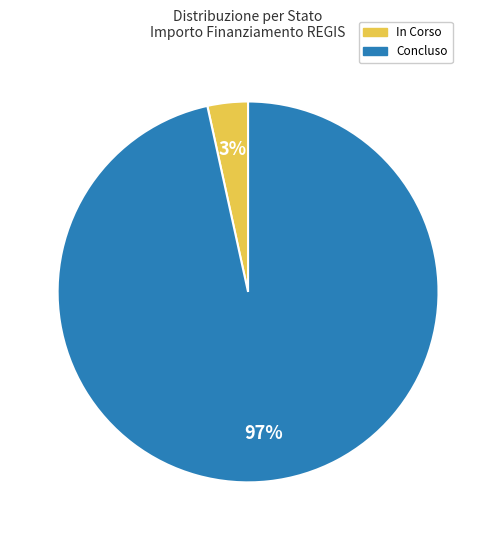

Is the sum of In Corso and Concluso greater than half?

Yes